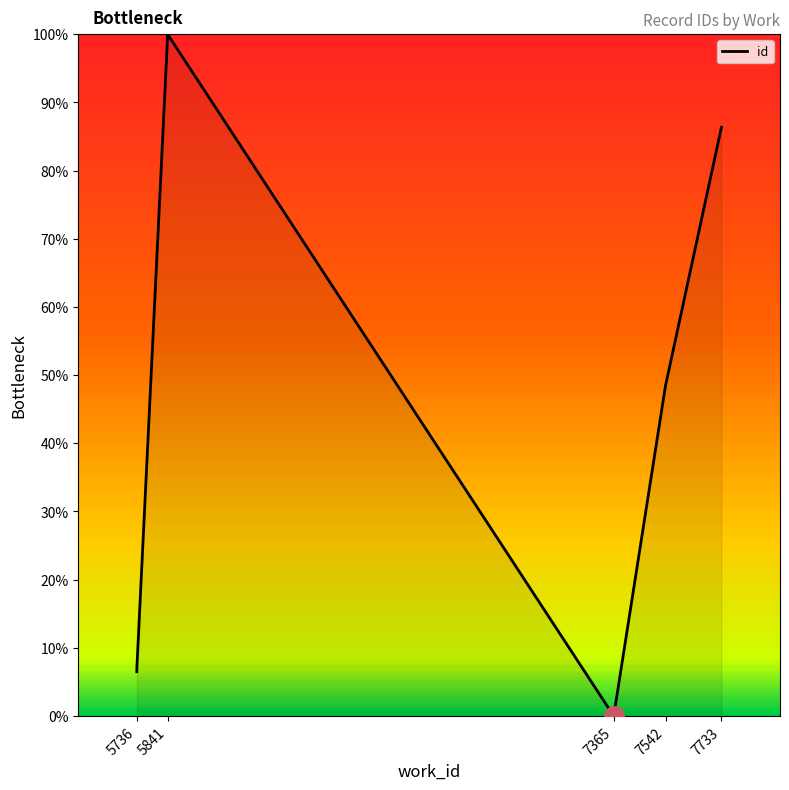

What is the maximum value shown in the chart?

100.0